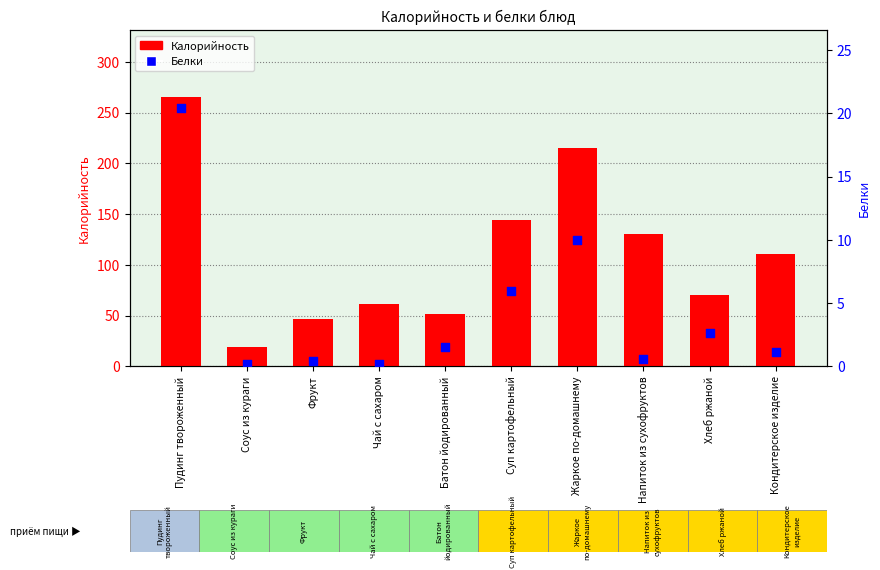

Which series has the largest total across all categories?

Калорийность